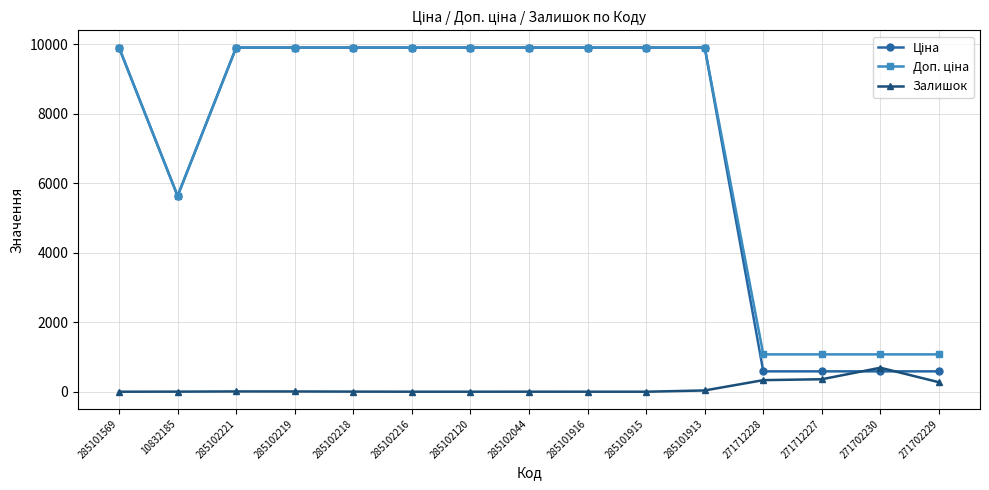

What is the total value across all series at 271702230?

2350.4